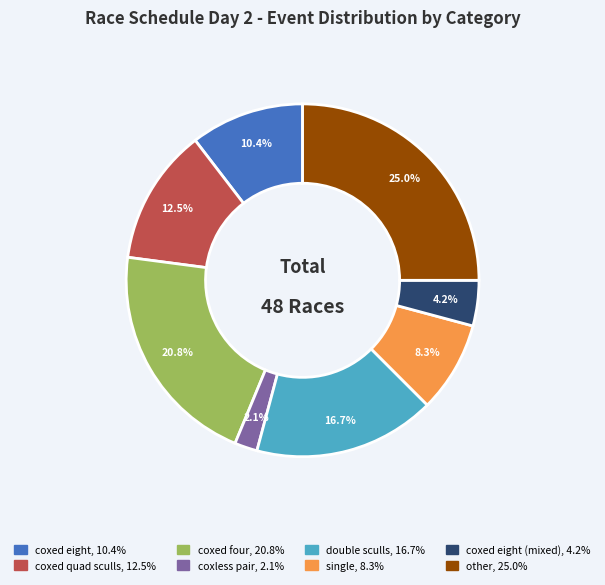

To the nearest percent, what is the difference between the largest and smallest slice percentages?

23%